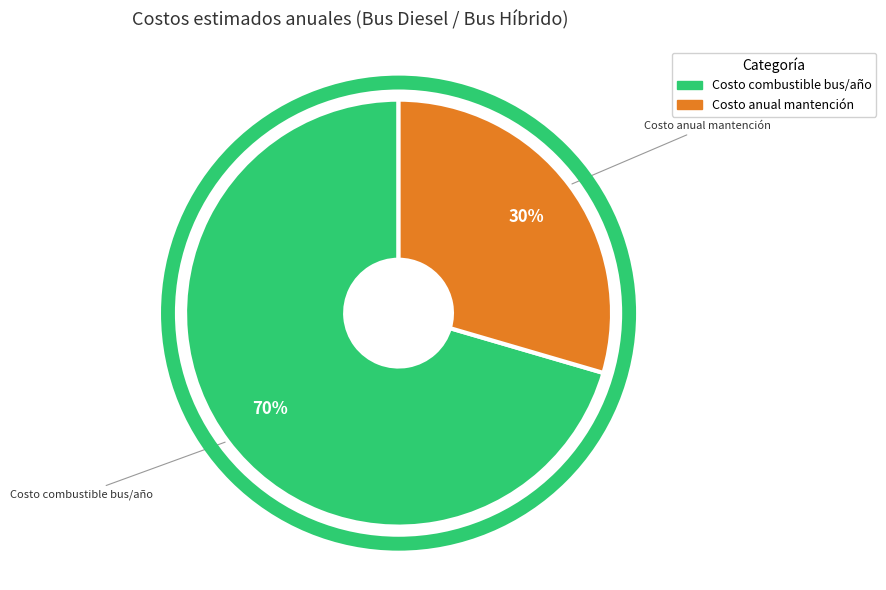

To the nearest percent, what is the average slice percentage?

50%